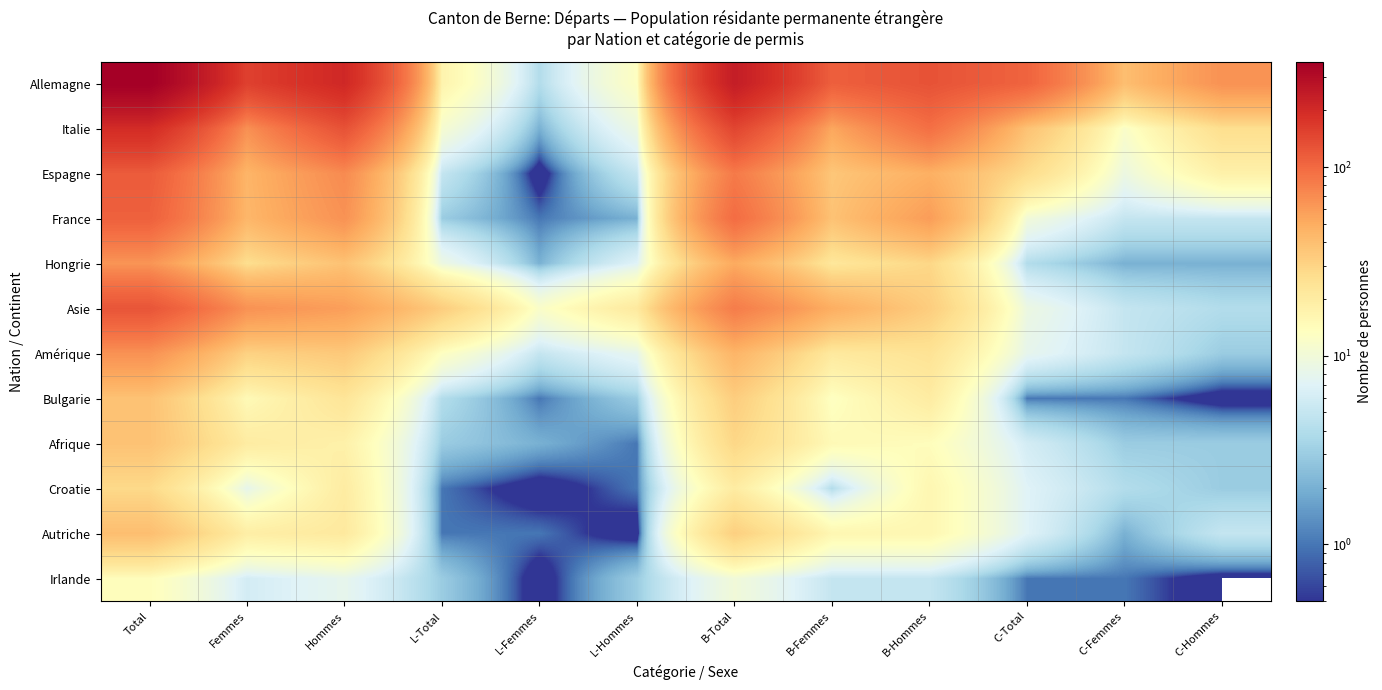

At how many categories does at least one series exceed 127?

5